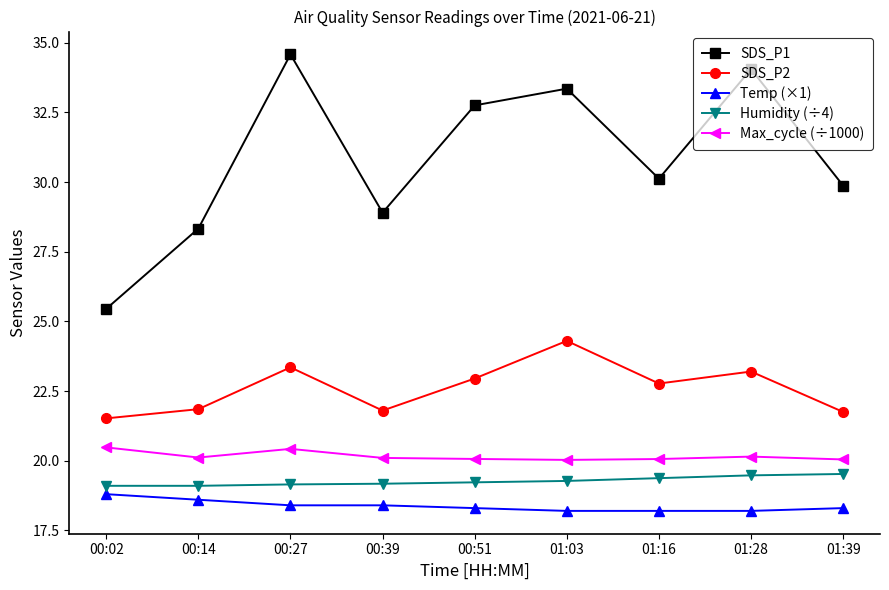

At which category does SDS_P1 reach its first local valley?

00:39